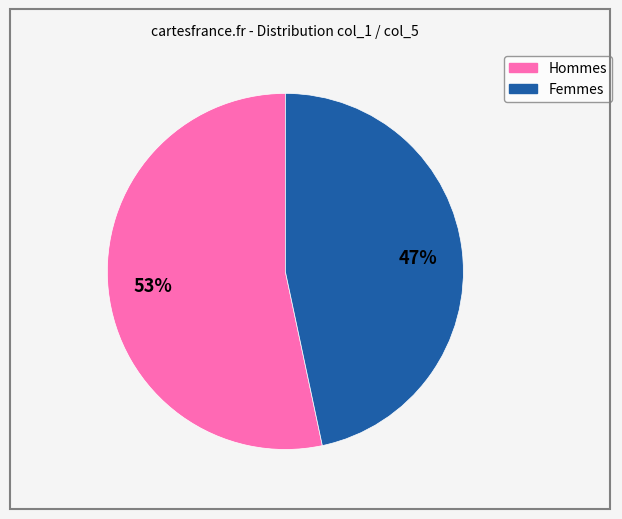

Is there any slice that represents more than half of the pie?

Yes